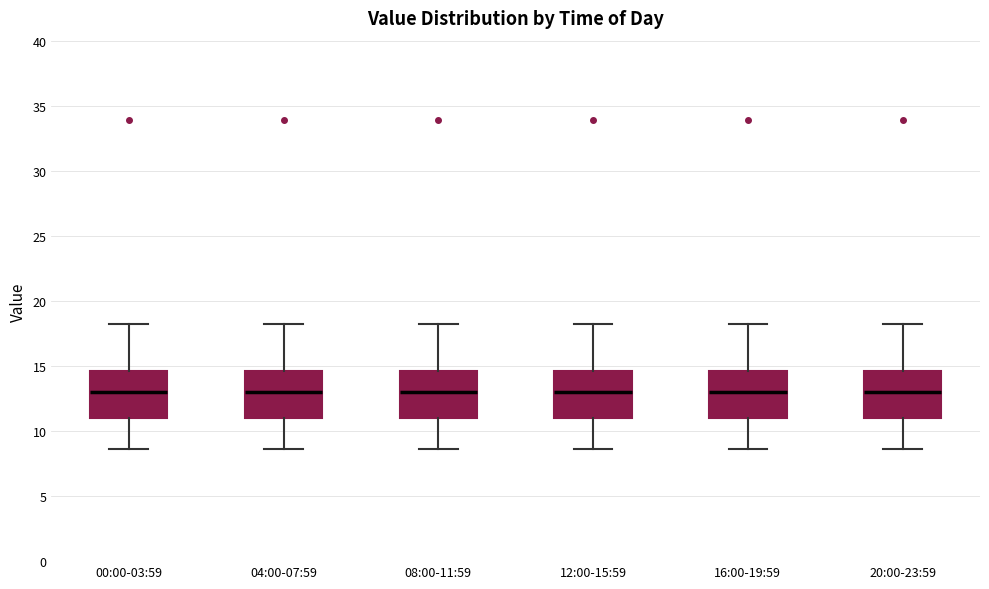

Reading left to right, transcribe this box plot: for each box, give where its median line is, the range the box spans, and where its two whiskers end, as read against the y-axis. The values are not printed on the chart, so give them approximately, as read against the axis.

00:00-03:59: median 13.0, box 11.0 to 14.5, whiskers 8.5 to 18.0
04:00-07:59: median 13.0, box 11.0 to 14.5, whiskers 8.5 to 18.0
08:00-11:59: median 13.0, box 11.0 to 14.5, whiskers 8.5 to 18.0
12:00-15:59: median 13.0, box 11.0 to 14.5, whiskers 8.5 to 18.0
16:00-19:59: median 13.0, box 11.0 to 14.5, whiskers 8.5 to 18.0
20:00-23:59: median 13.0, box 11.0 to 14.5, whiskers 8.5 to 18.0